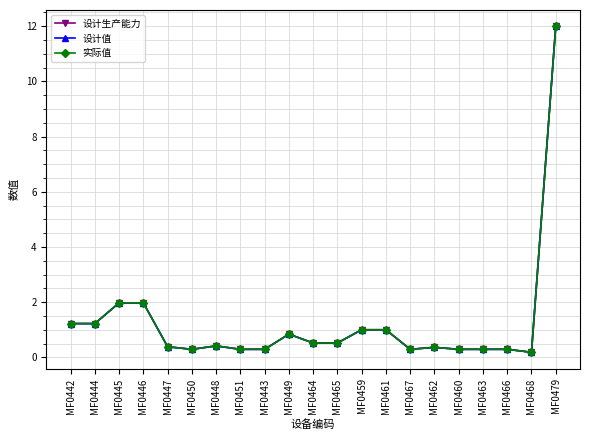

At which category is the sum across all series the highest?

MF0479